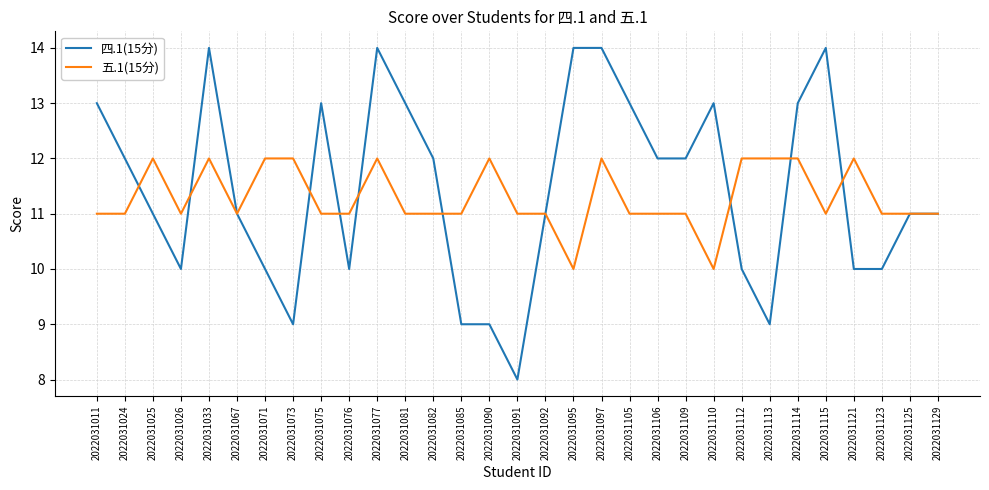

Read the 五.1(15分) value at 2022031095.

10